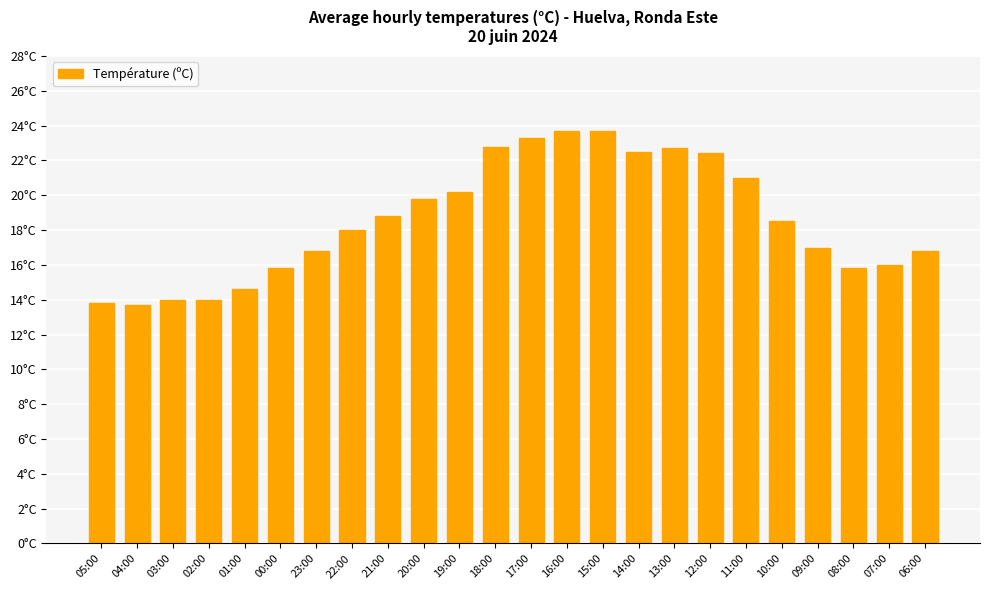

The value at 07:00 is 23.4. True or false?

False